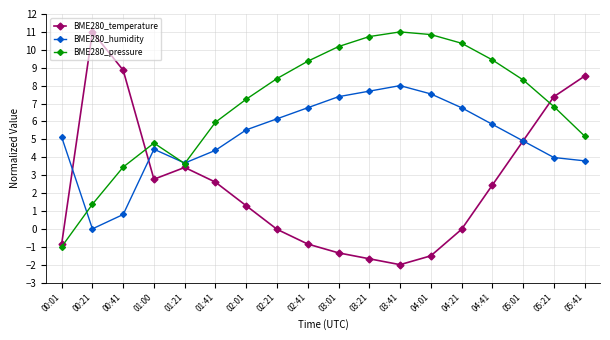

After their last crossing, which series has the higher values: BME280_humidity or BME280_temperature?

BME280_temperature